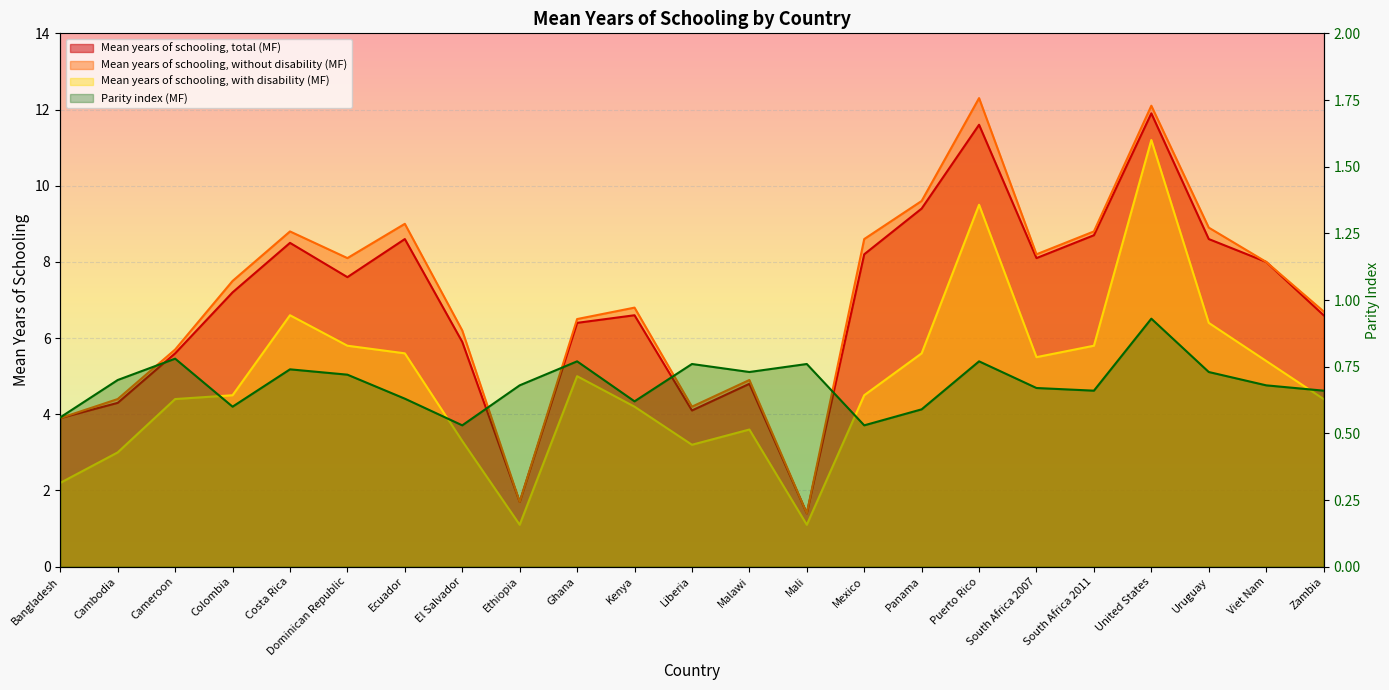

Where is Mean years of schooling, total (MF) nearest to the value 6?

El Salvador